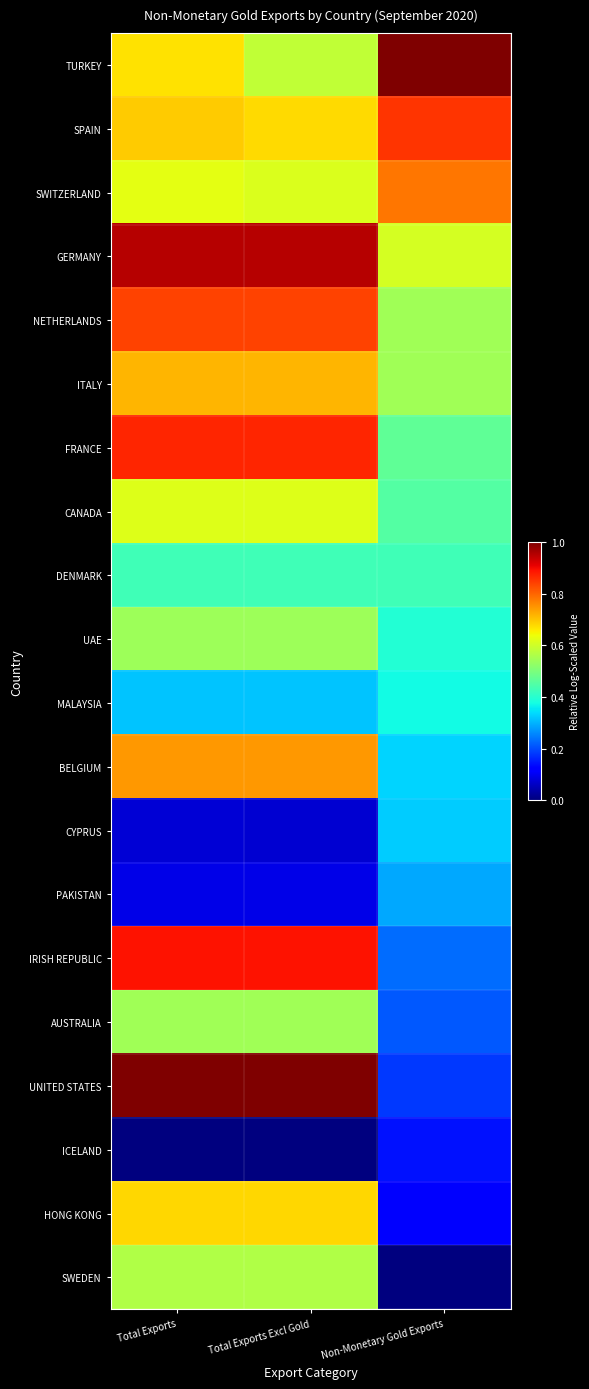

What is the difference between the highest and lowest values at Non-Monetary Gold Exports?

1.0